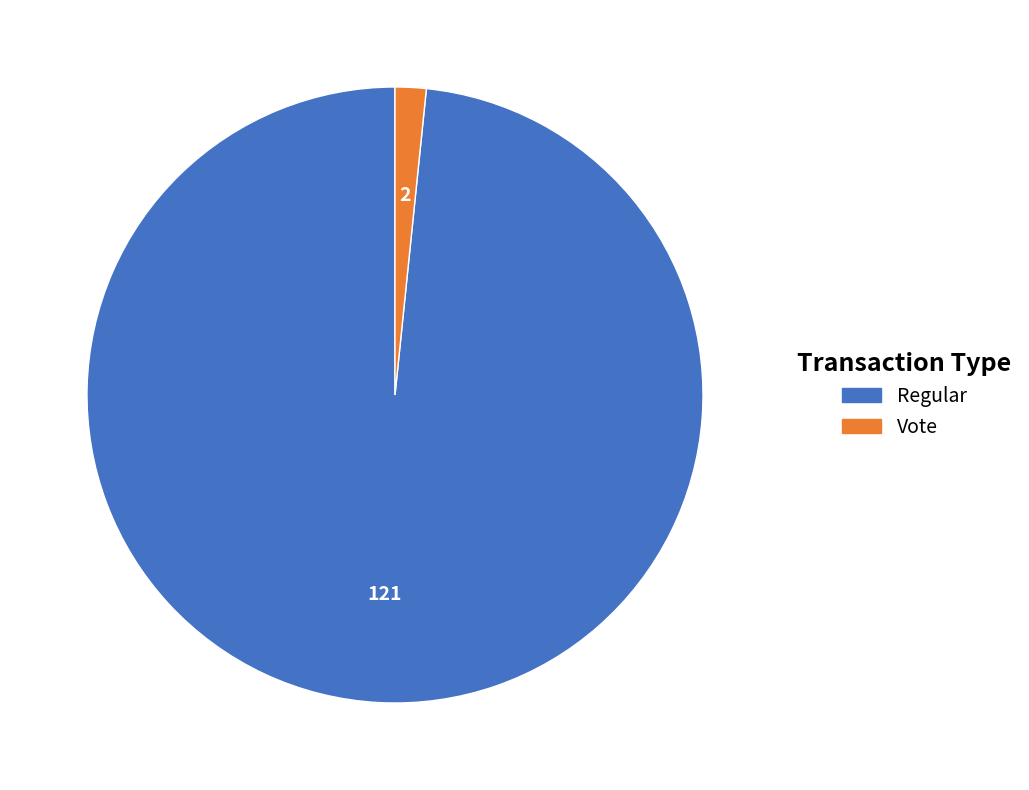

Does Vote account for over 50% of the chart?

No